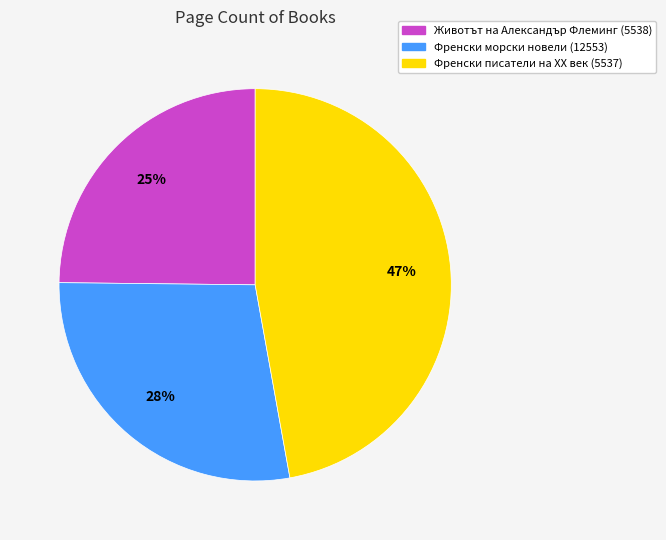

Combined, do Френски писатели на XX век (5537) and Животът на Александър Флеминг (5538) account for over 50%?

Yes